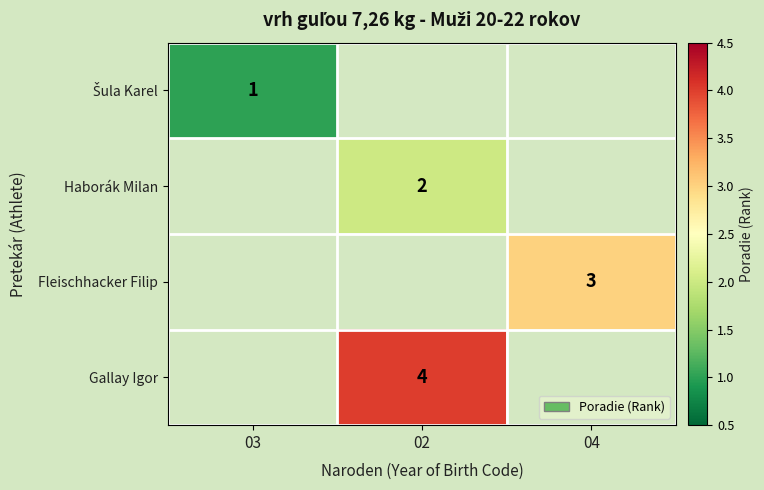

Is it true that Haborák Milan equals 2 at 02?

True